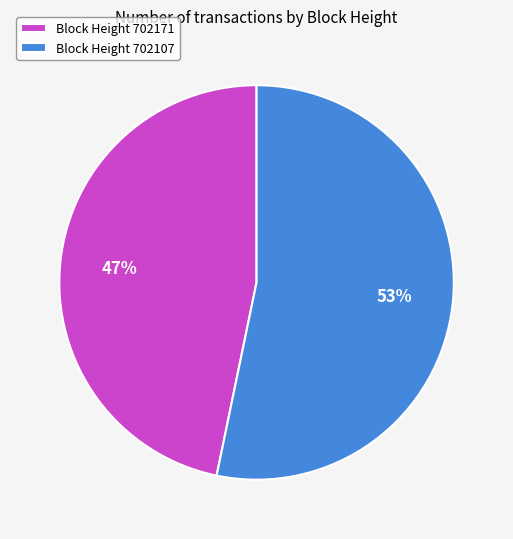

What is the largest slice in the pie chart?

Block Height 702107